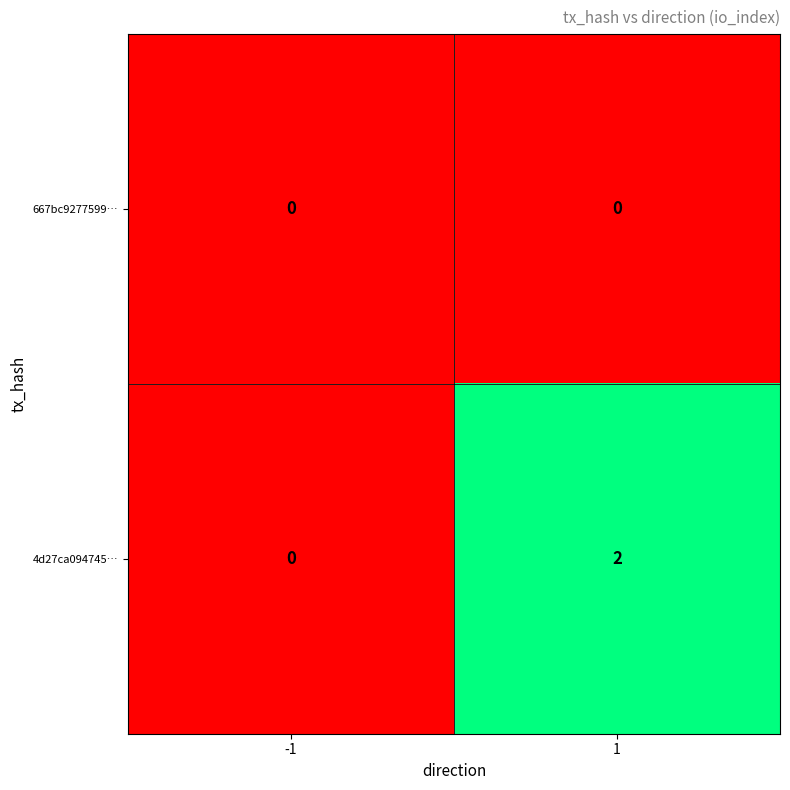

Reading left to right, transcribe all the data shown in this chart.

667bc9277599…: -1=0	1=0
4d27ca094745…: -1=0	1=2